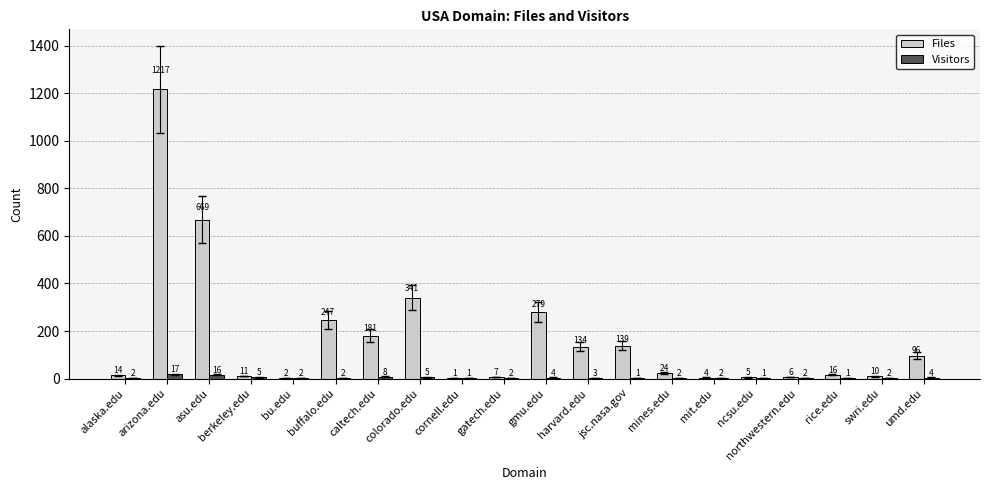

True or false: Files has a value of 2 at bu.edu.

True